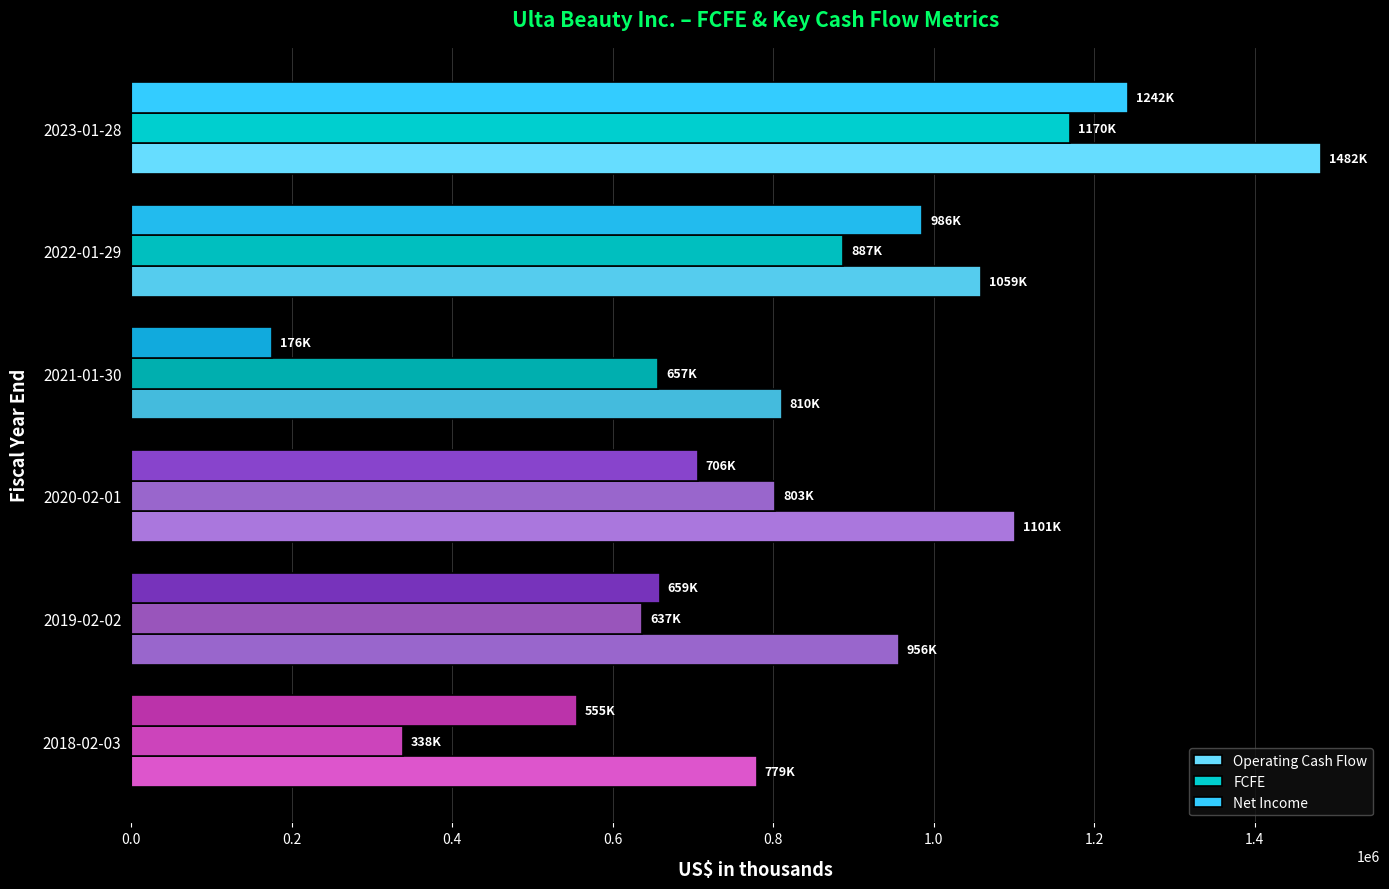

Which series has the largest range (max minus min)?

Net Income